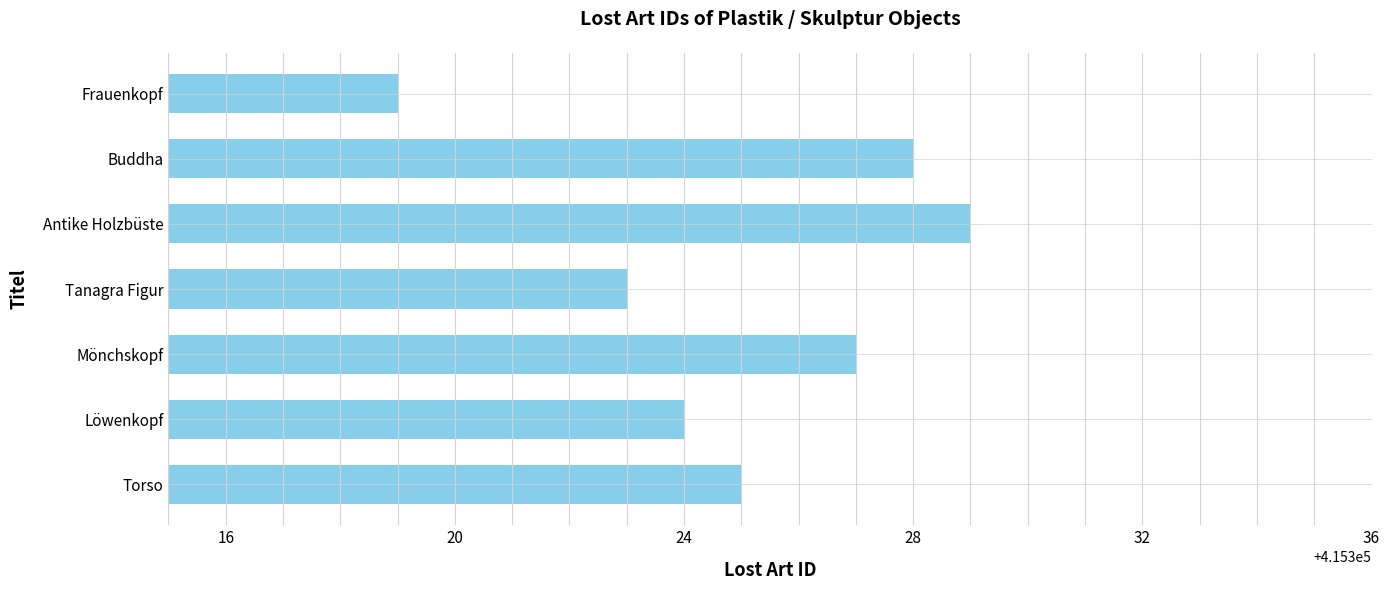

Does the chart contain stacked bars?

No